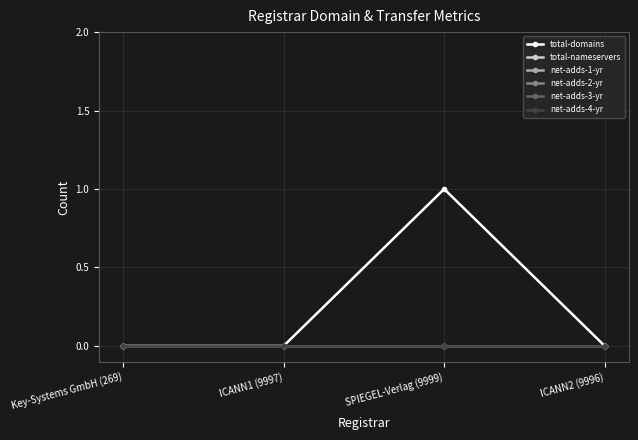

Is this an area chart (filled region under the line)?

No